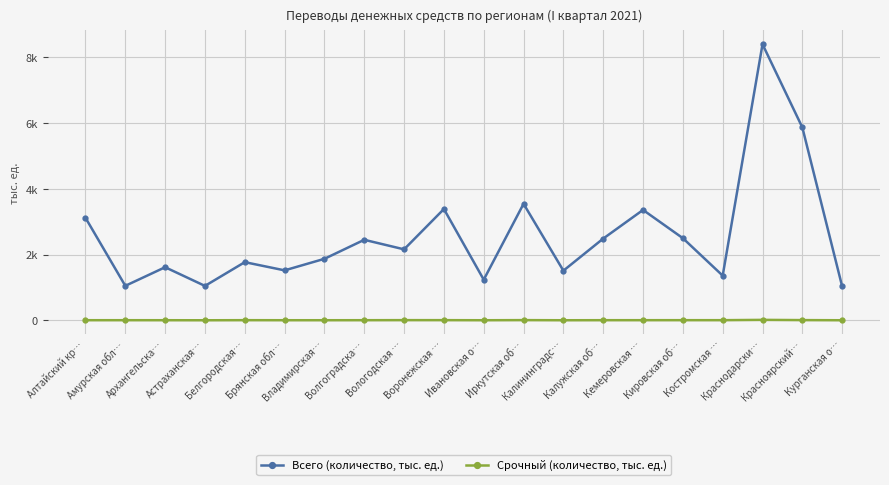

Is this an area chart (filled region under the line)?

No